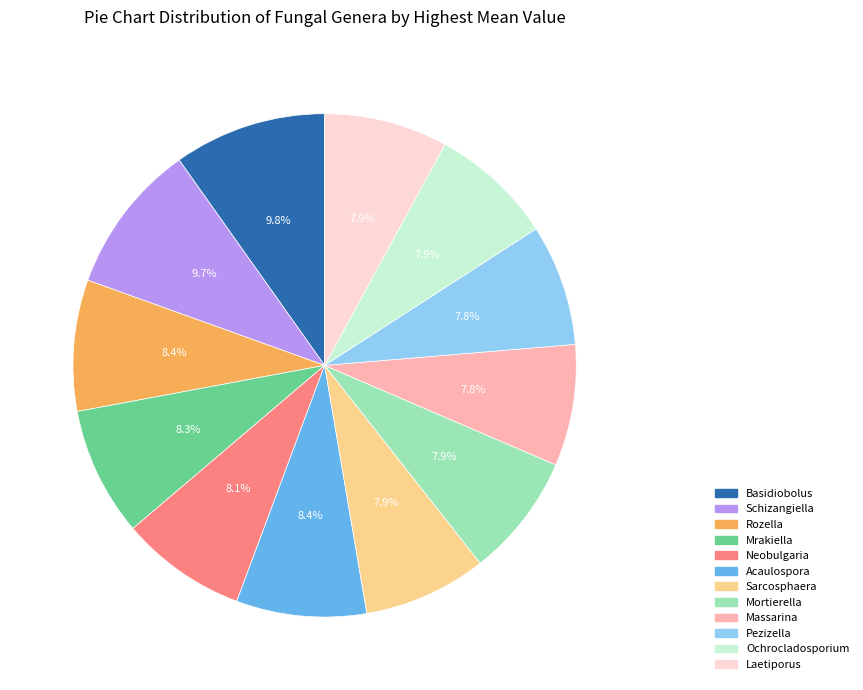

What percentage do Acaulospora and Rozella together represent?

16.8%